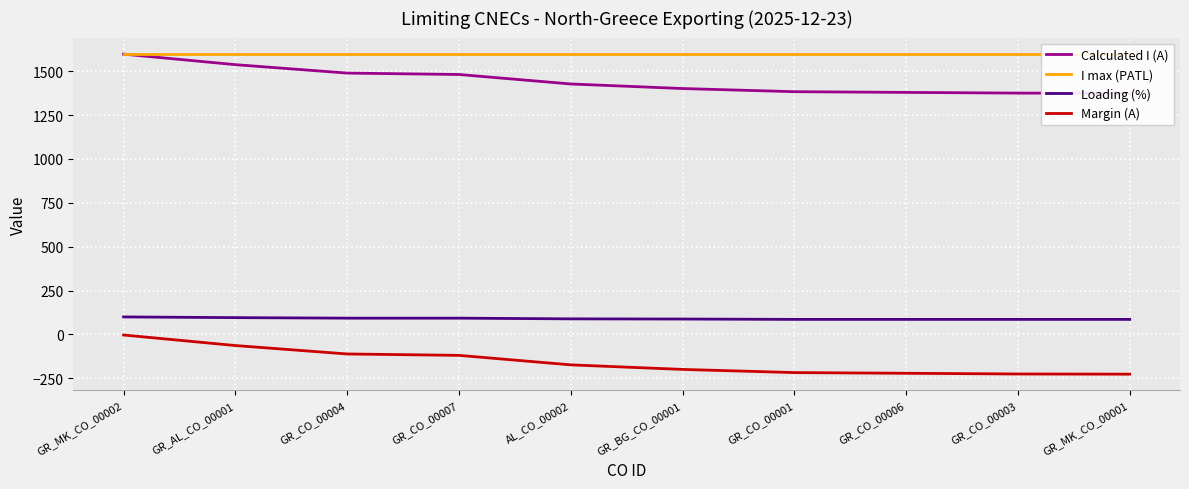

At which category is the sum across all series the highest?

GR_MK_CO_00002